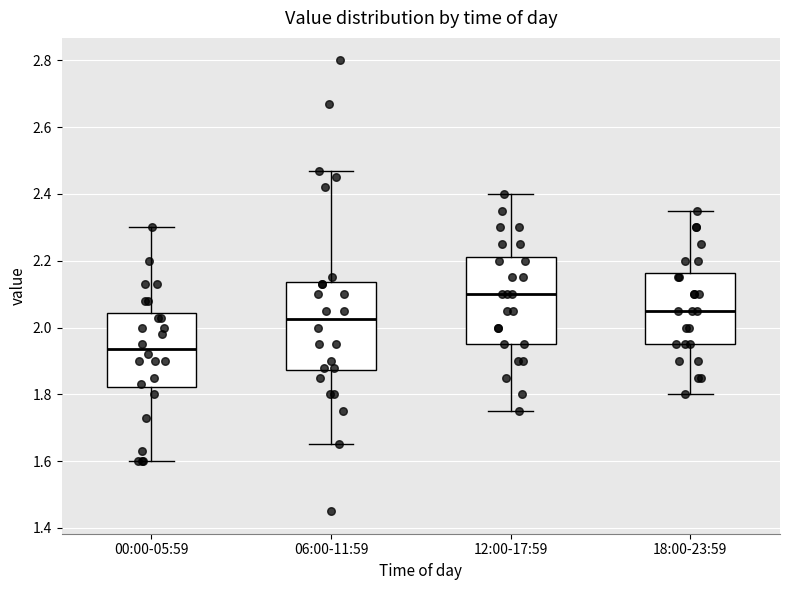

Reading left to right, transcribe this box plot: for each box, give where its median line is, the range the box spans, and where its two whiskers end, as read against the y-axis. The values are not printed on the chart, so give them approximately, as read against the axis.

00:00-05:59: median 1.94, box 1.82 to 2.04, whiskers 1.60 to 2.30
06:00-11:59: median 2.02, box 1.88 to 2.14, whiskers 1.66 to 2.48
12:00-17:59: median 2.10, box 1.96 to 2.22, whiskers 1.76 to 2.40
18:00-23:59: median 2.06, box 1.96 to 2.16, whiskers 1.80 to 2.36